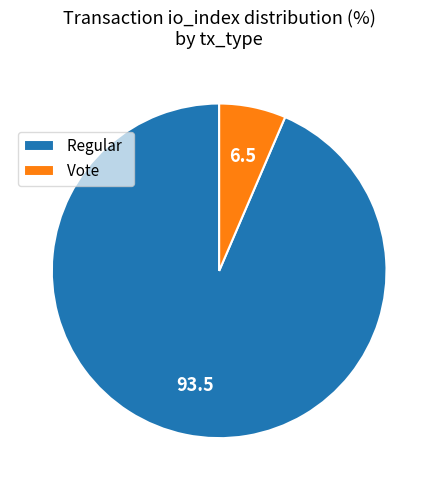

Count the number of slices in the pie.

2